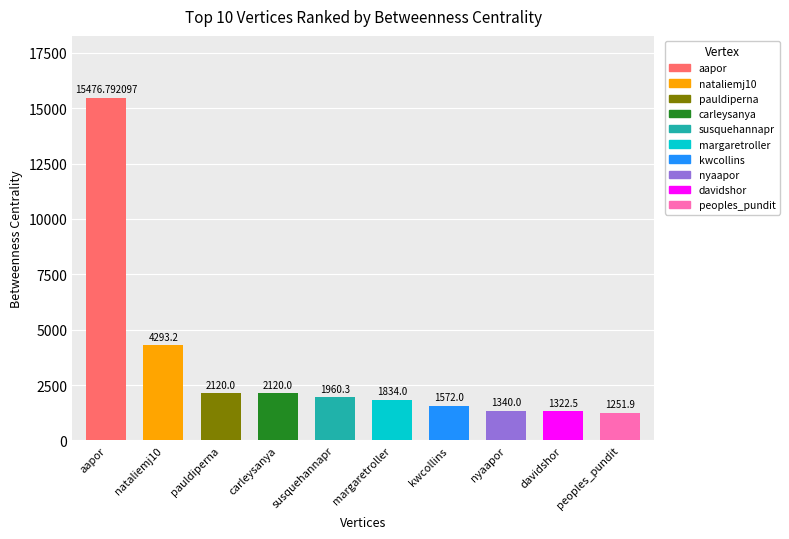

The chart shows a value of 374.2 at davidshor. True or false?

False